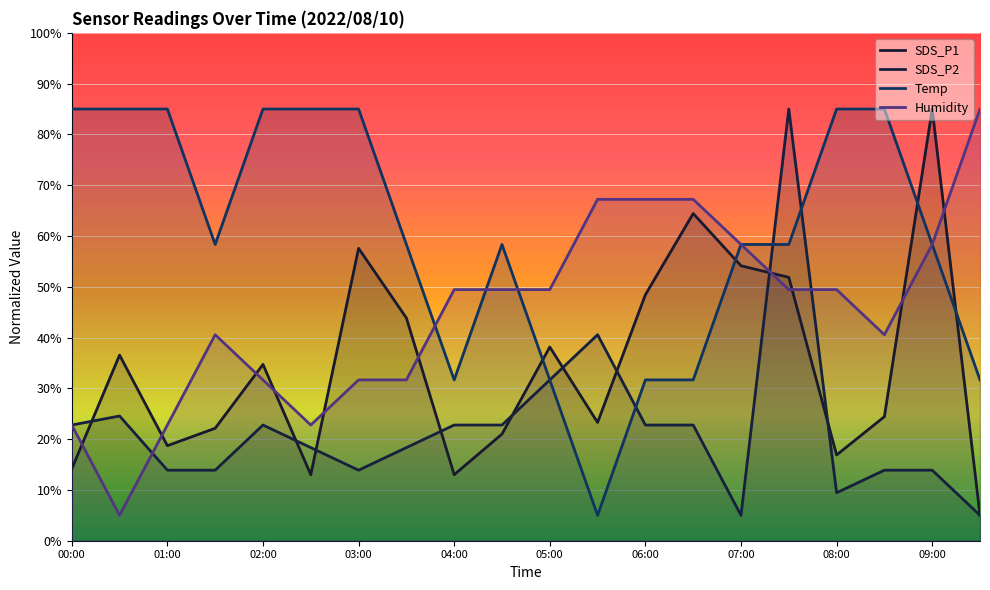

Is it true that Humidity equals 49.4 at 07:30?

True